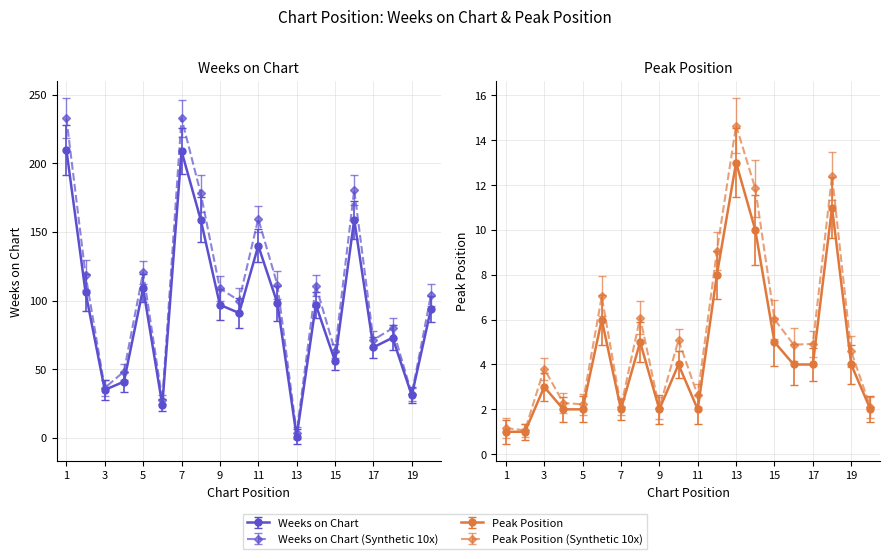

What is the sum of the Weeks on Chart values at 4 and 5?

150